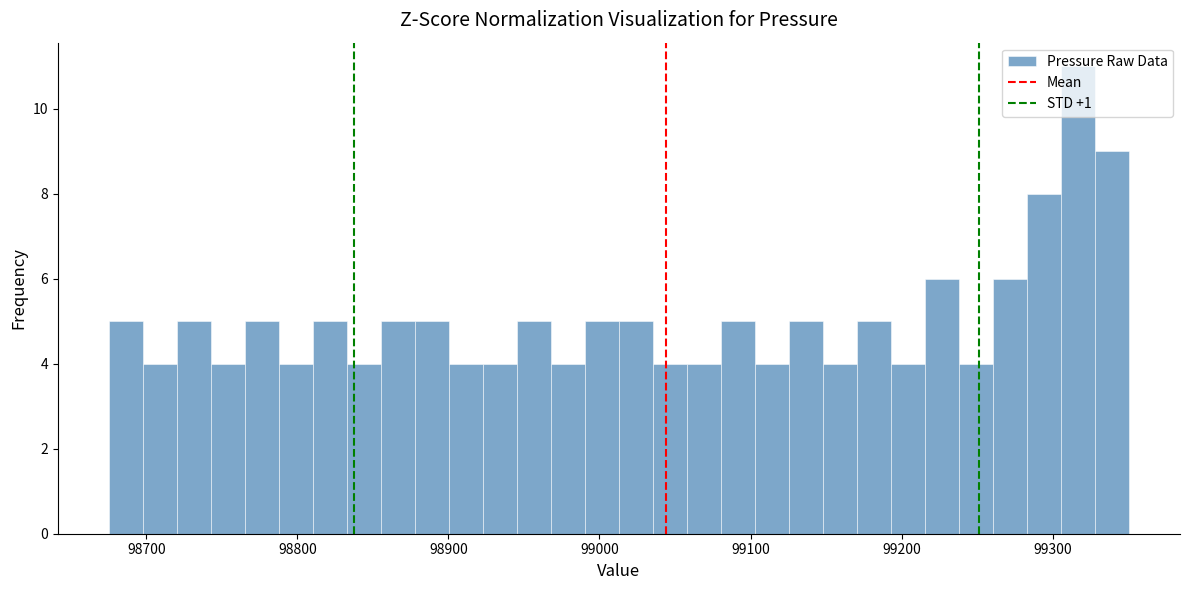

Around what value on the x-axis is the tallest bar? Give the approximate position of its centre, as read against the axis.

99320